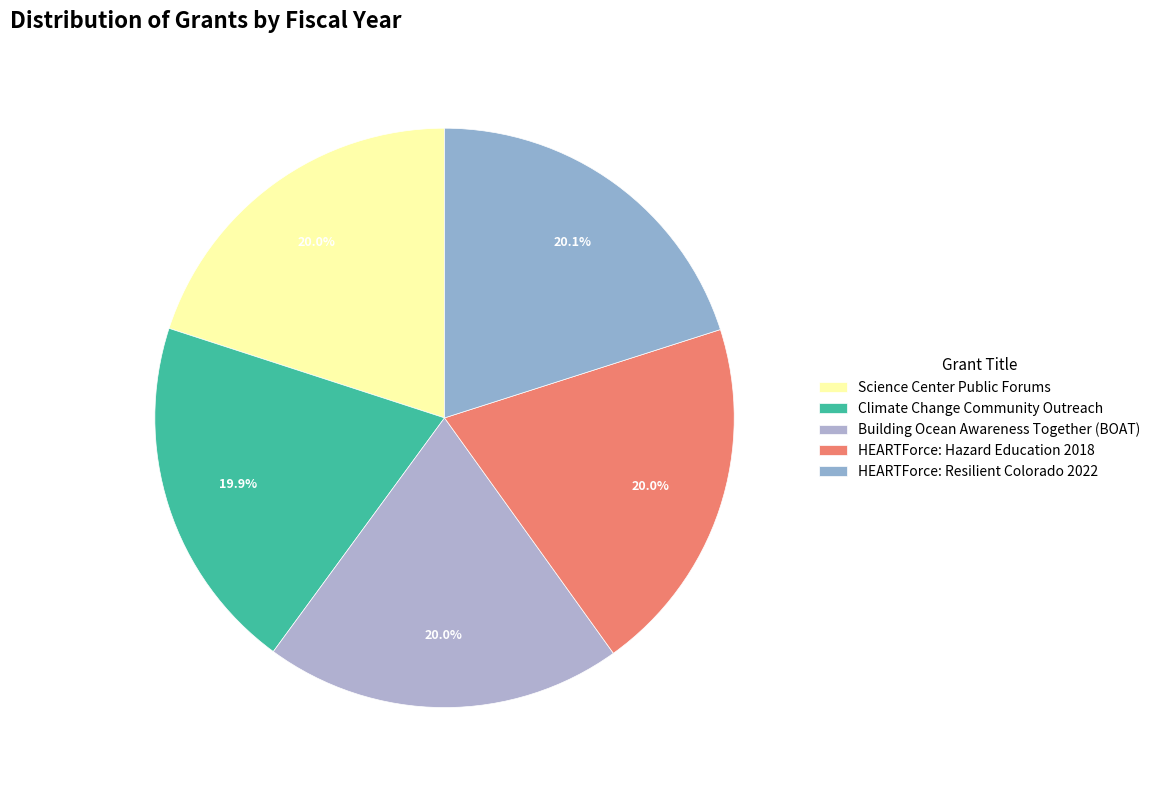

Does HEARTForce: Resilient Colorado 2022 account for over 50% of the chart?

No